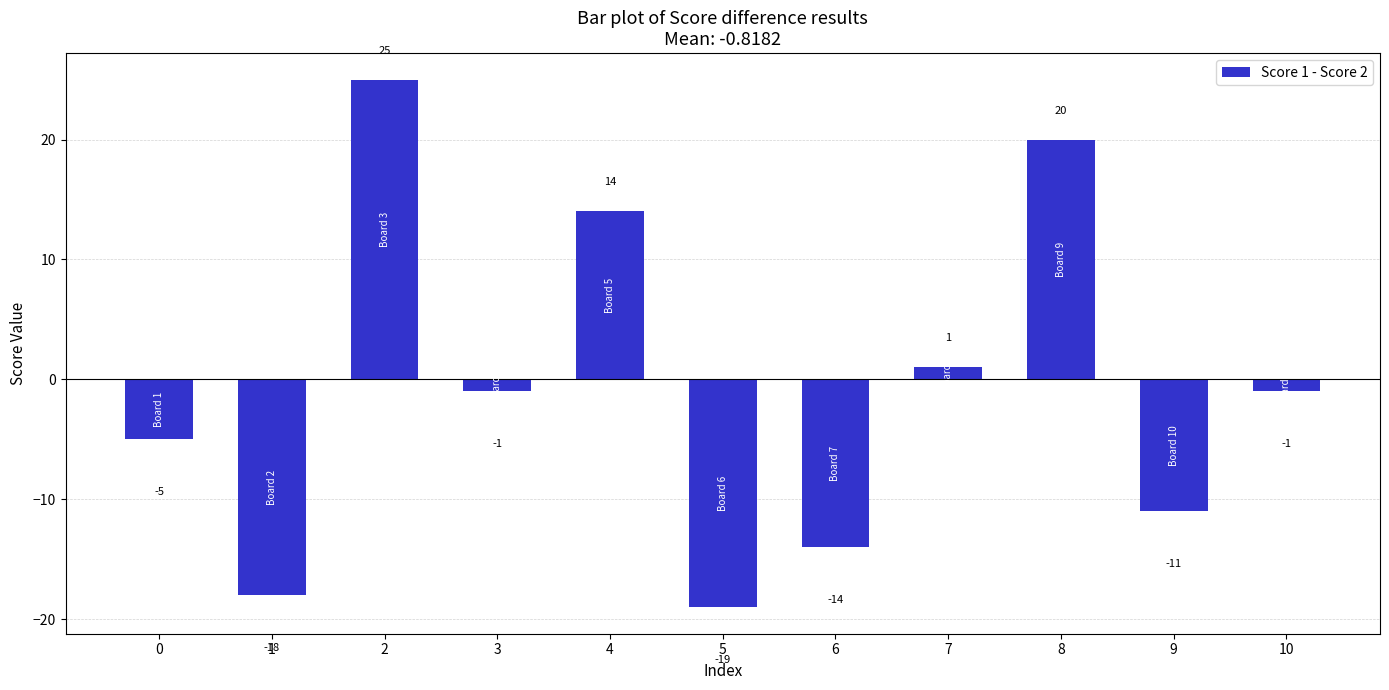

What value does the data have at 7?

1